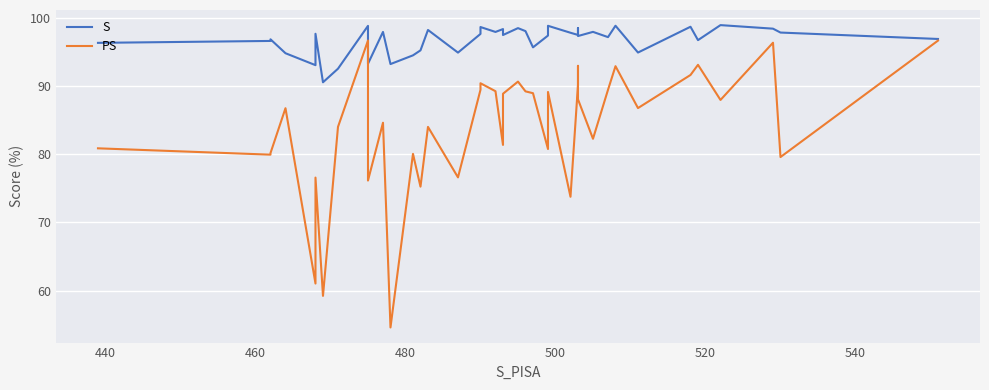

Does the chart display data point markers on the line(s)?

No